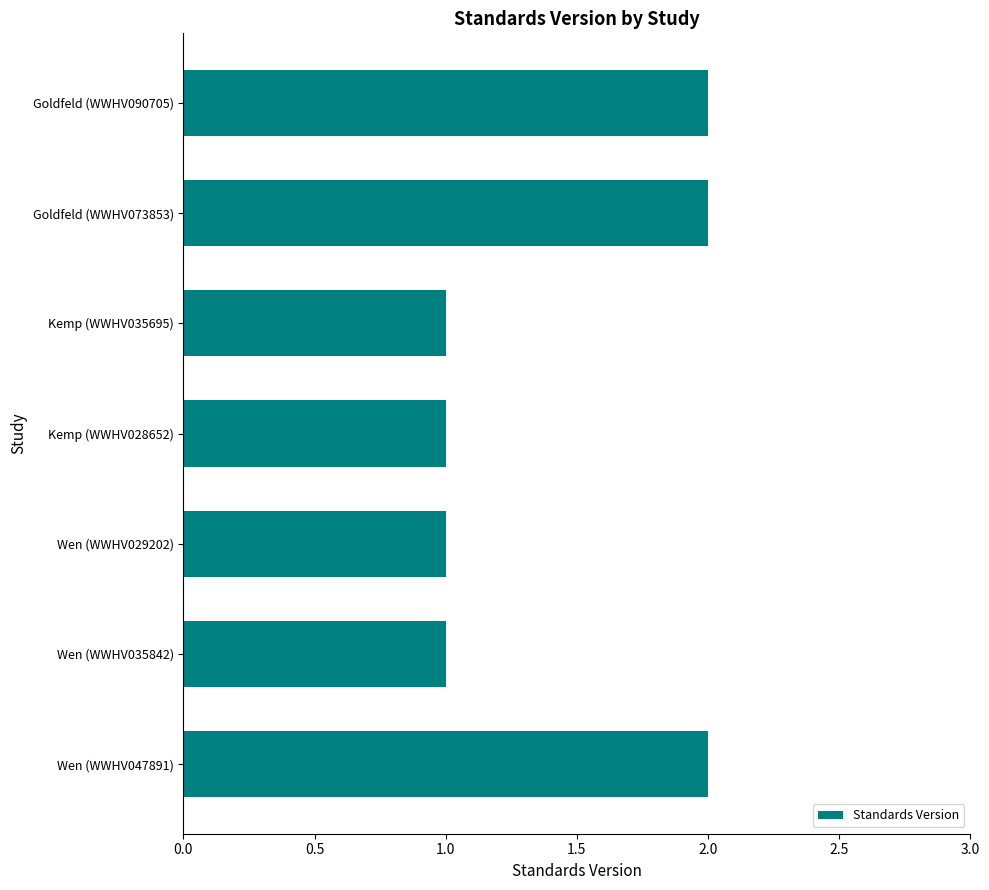

How many categories are shown in the chart?

7